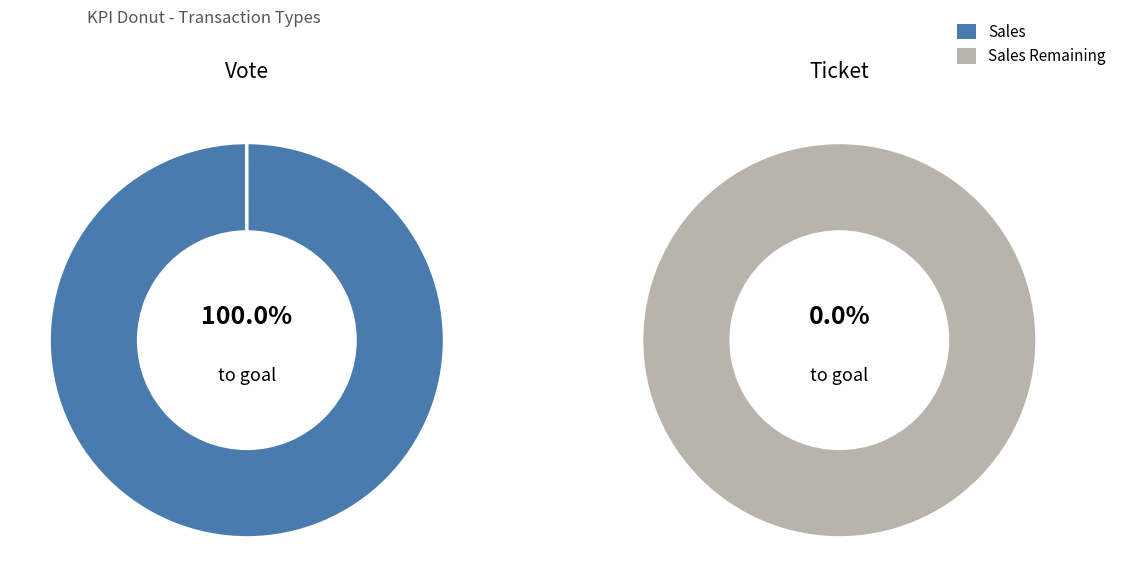

Combined, do Ticket and Vote account for over 50%?

Yes